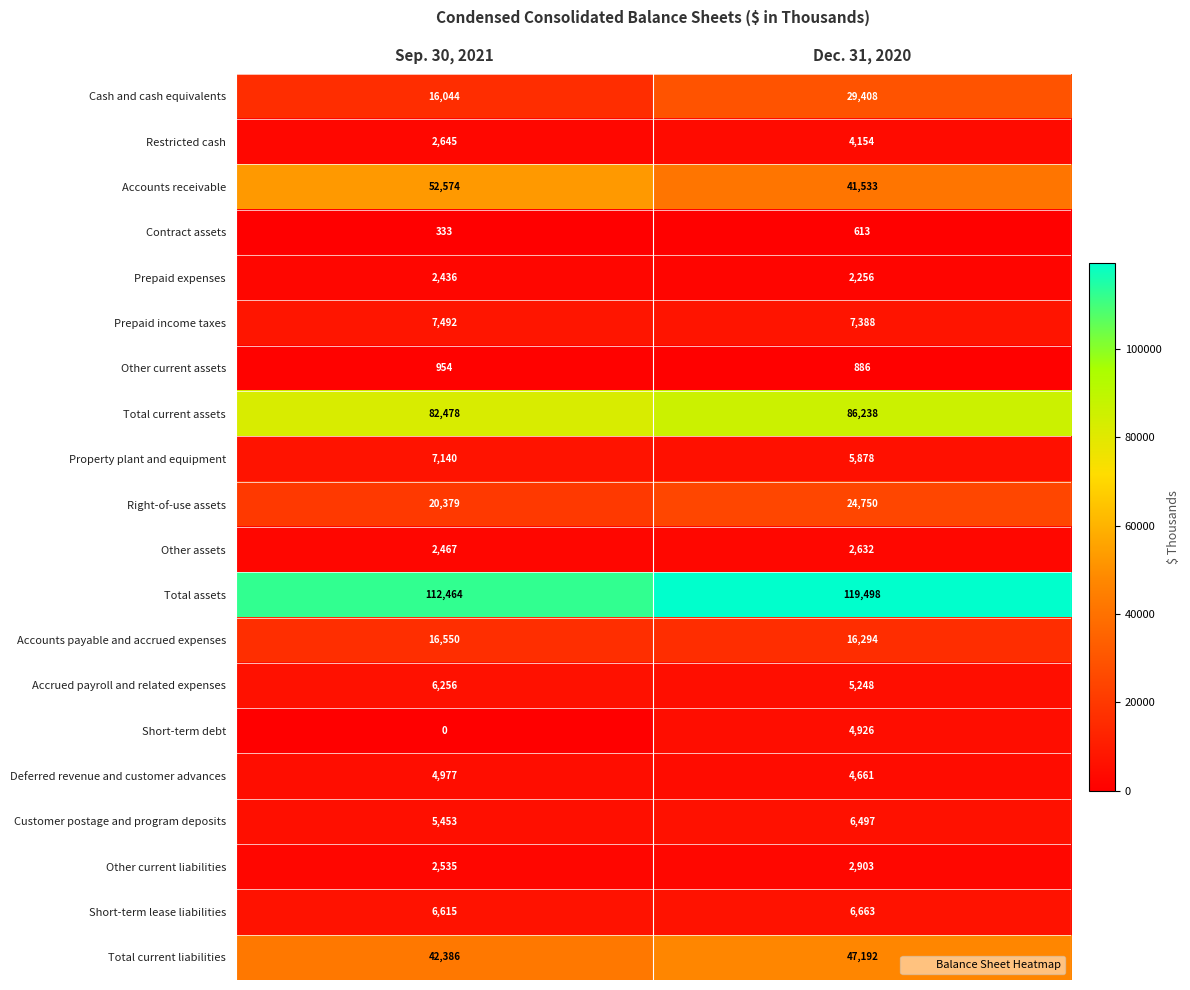

Which label corresponds to the largest value in the chart?

Dec. 31, 2020